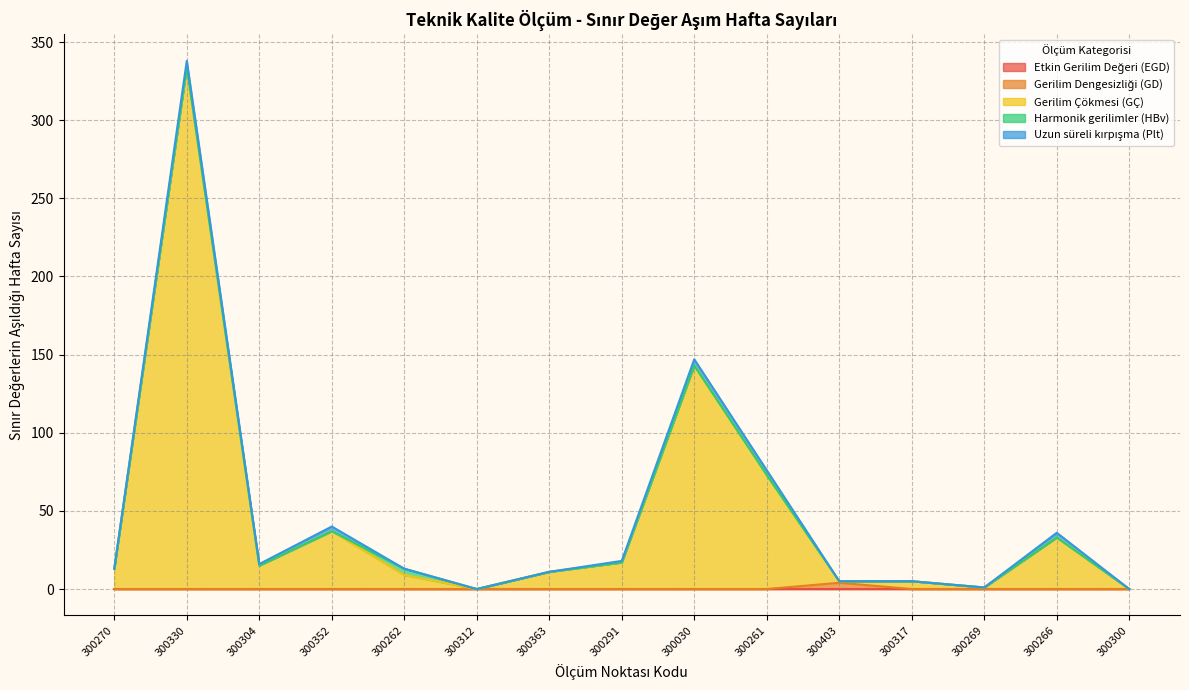

How many data points in Gerilim Çökmesi (GÇ) are less than 13?

7